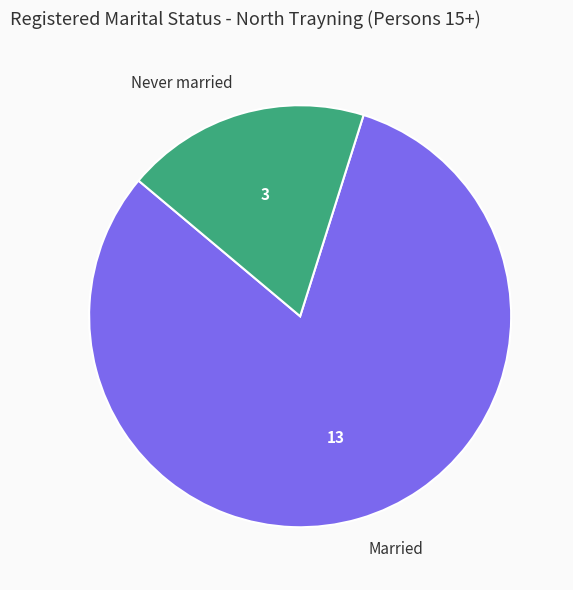

Which slice is the largest?

Married